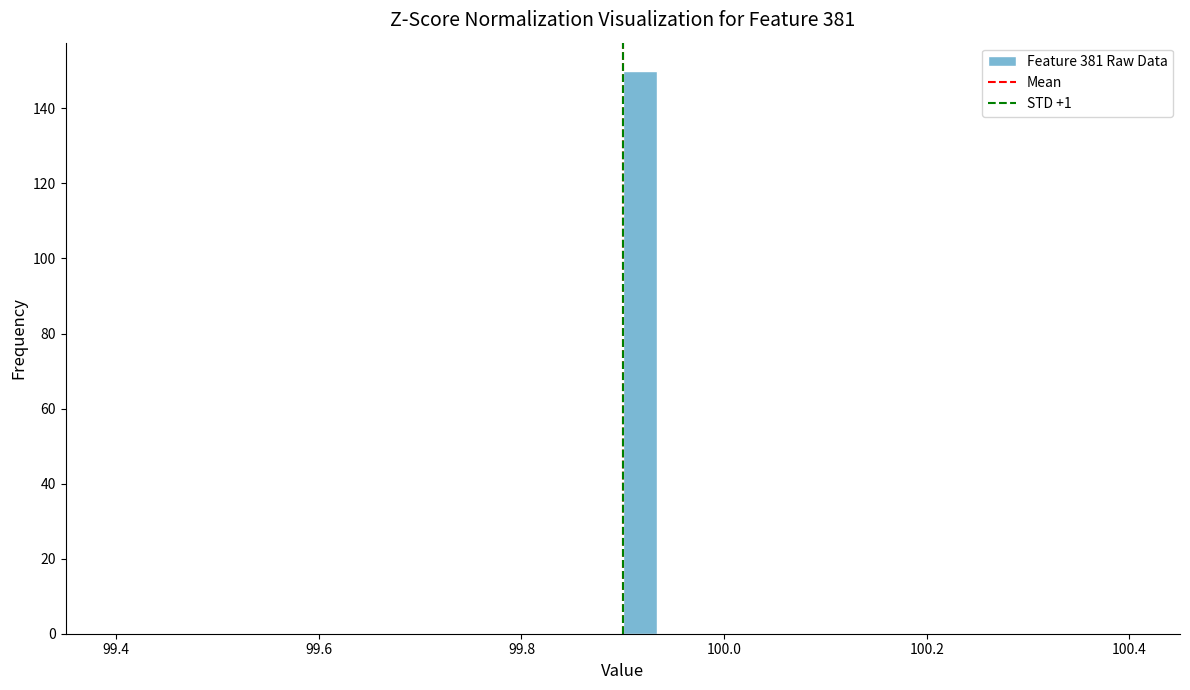

Read against the x-axis, roughly where is the centre of the tallest bar?

99.92